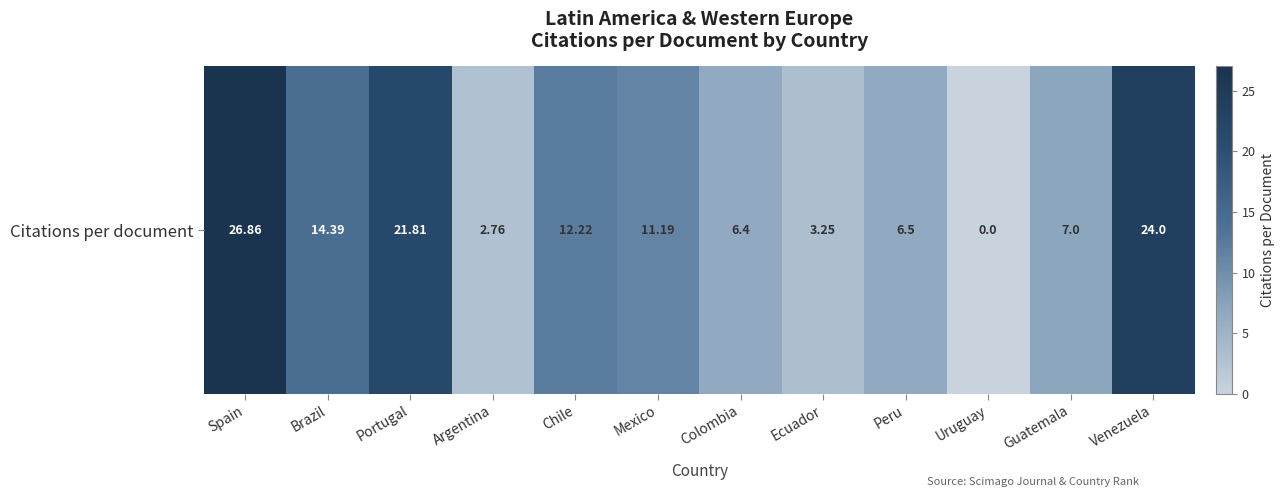

What is the difference between the values at Uruguay and Mexico?

11.2